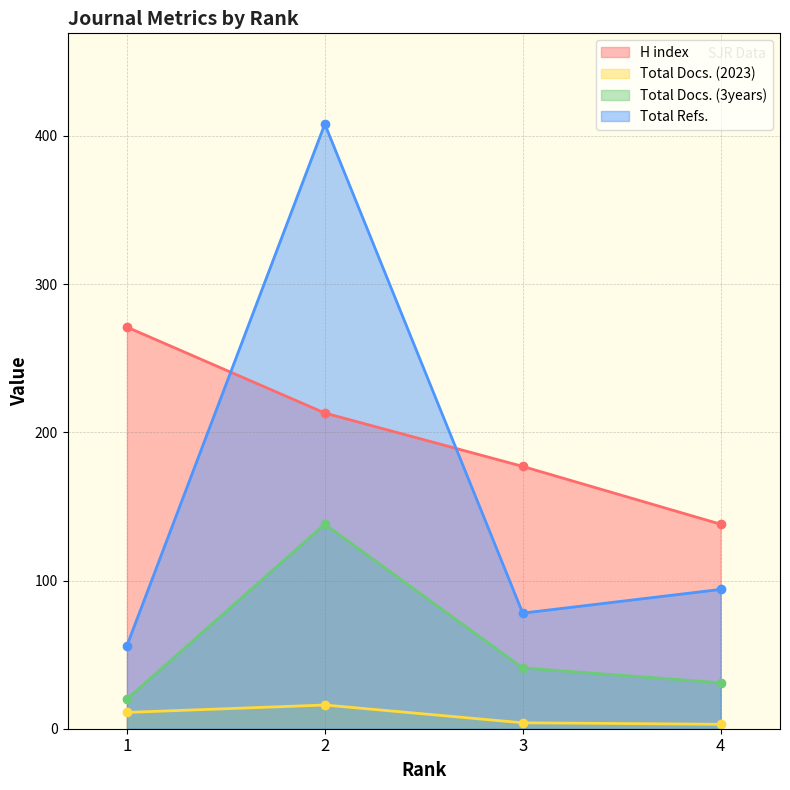

True or false: Total Docs. (2023) and Total Refs. intersect in this chart.

False